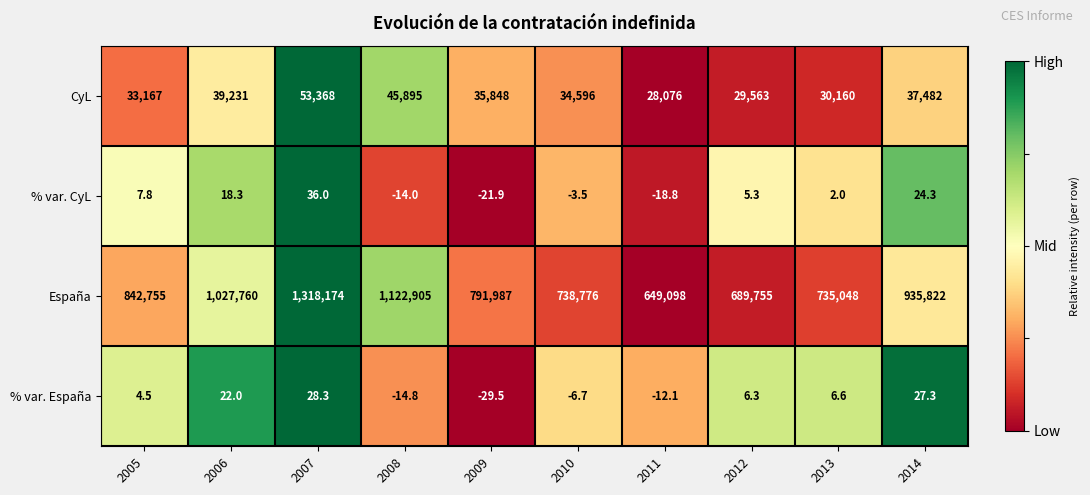

How many values in % var. CyL are above zero?

6